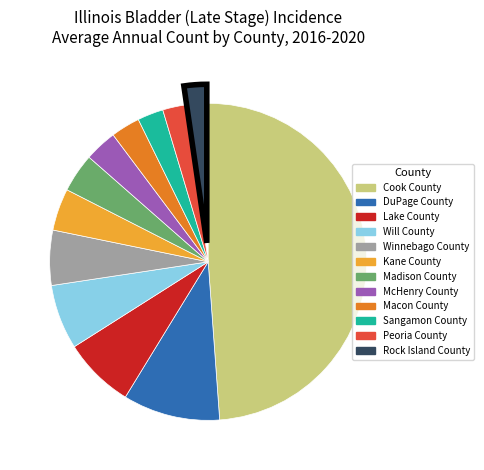

Which has a higher value, Sangamon County or Kane County?

Kane County